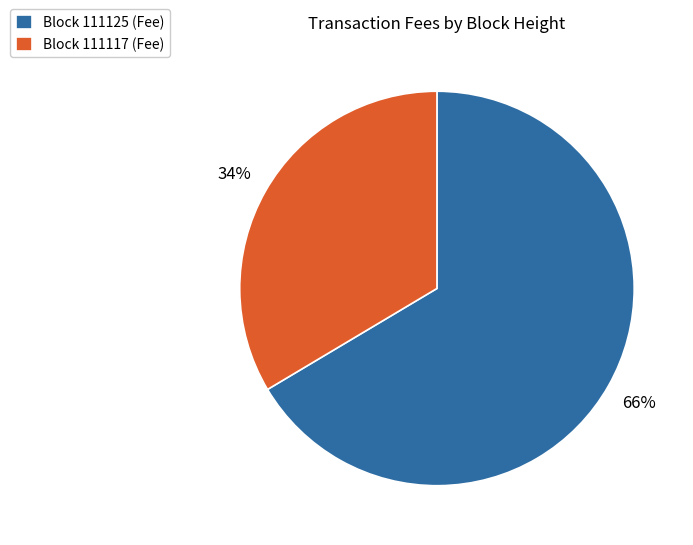

True or false: Block 111117 (Fee) accounts for 34% of the total.

True